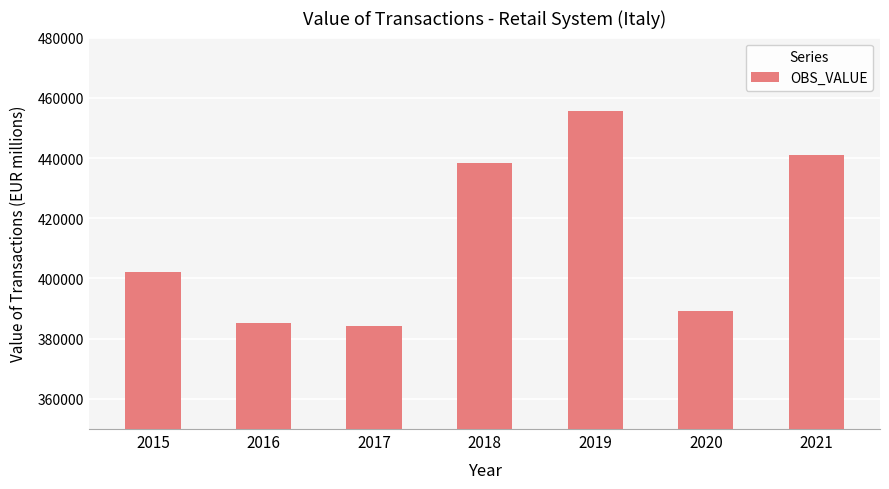

What is the minimum value shown in the chart?

384355.5